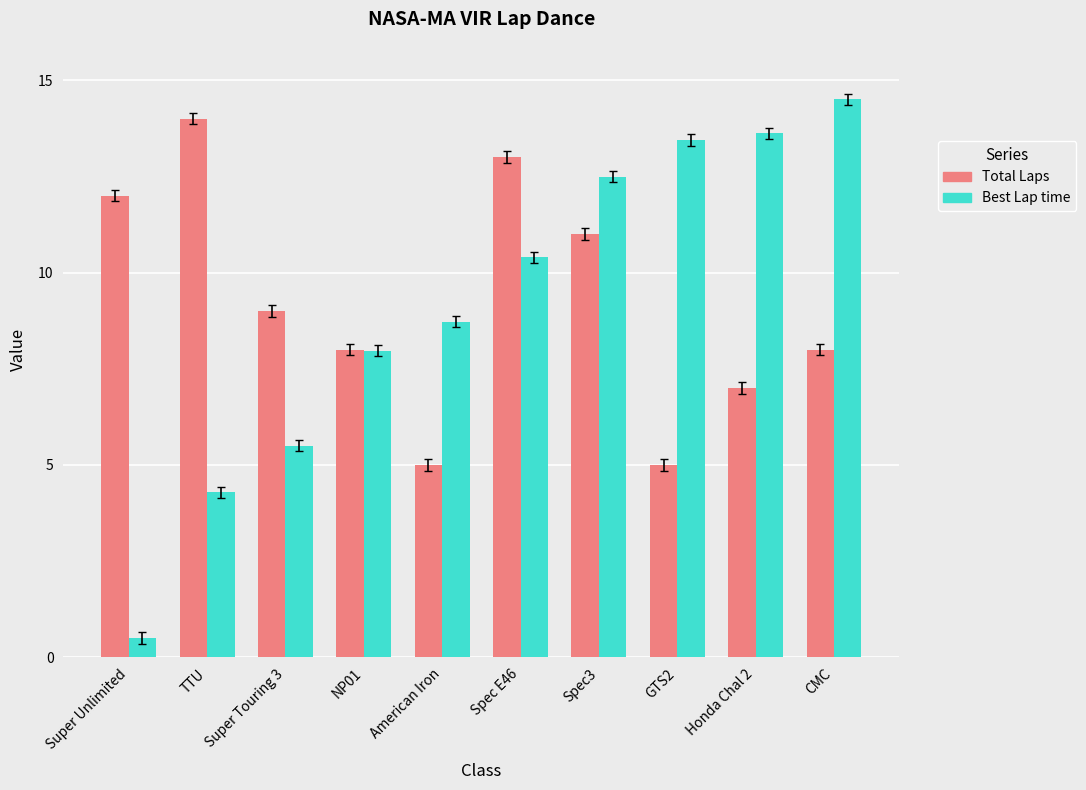

What is the difference between the maximum and minimum values in the Best Lap time series?

14.0